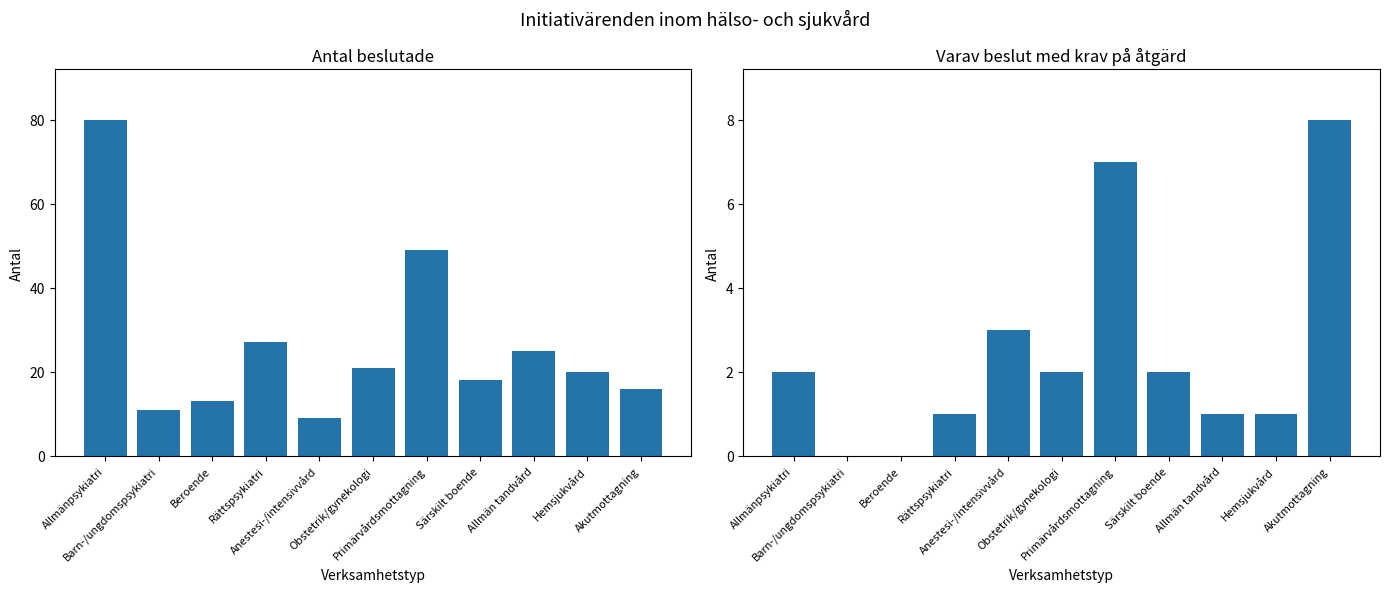

At which category is the sum across all series the highest?

Allmänpsykiatri